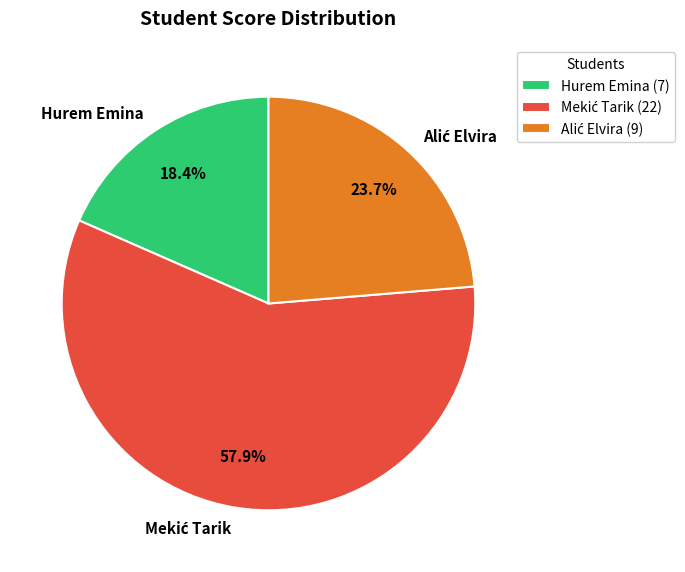

To the nearest percent, what is the average slice percentage?

33%